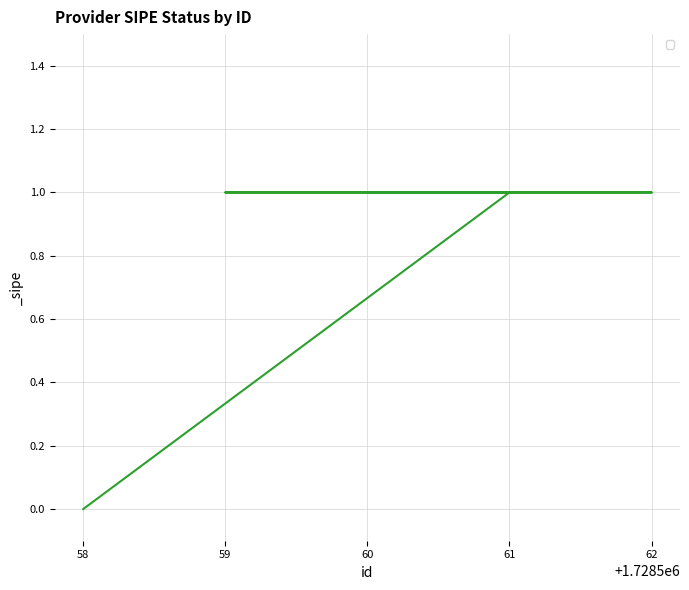

Is it true that the value at 58 is 1?

False